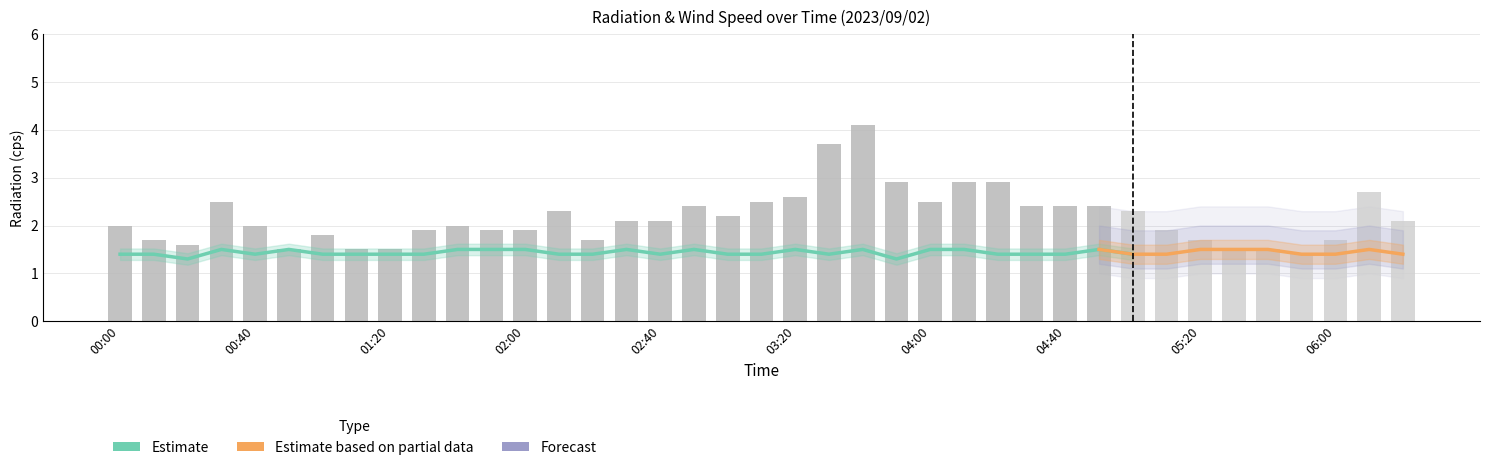

What is the sum of the Radiation (cps) values at 00:20 and 01:40?

2.8